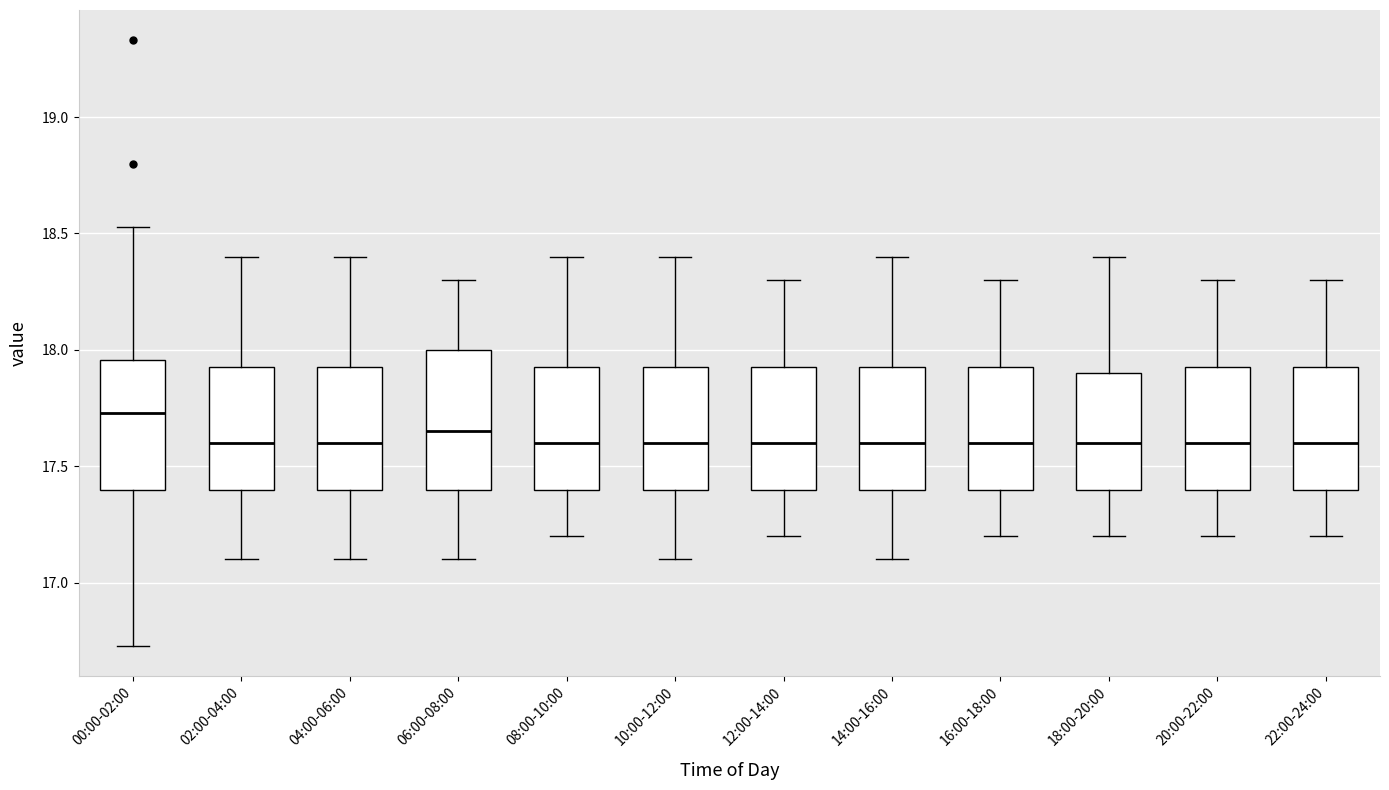

Where does the median line of the box for 06:00-08:00 sit on the y-axis? The values are not printed on the chart, so give them approximately, as read against the axis.

17.65